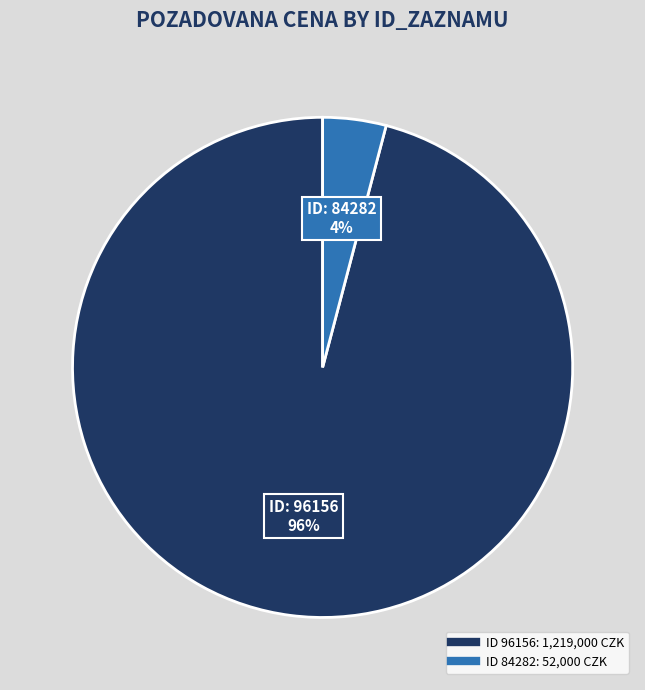

Does any single category account for the majority?

Yes